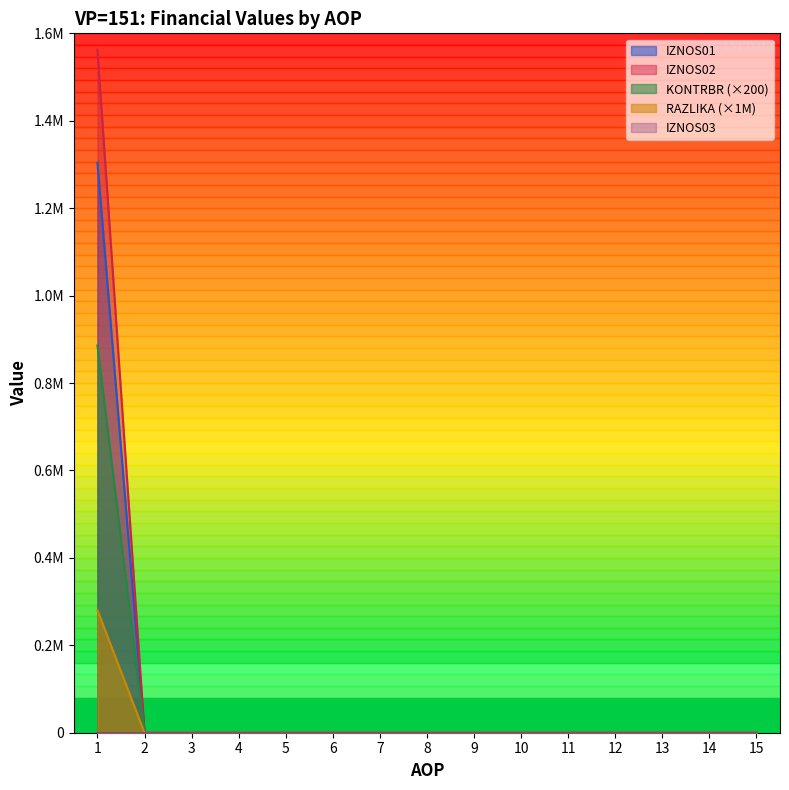

The IZNOS01 series shows 0.0 at 2. True or false?

True